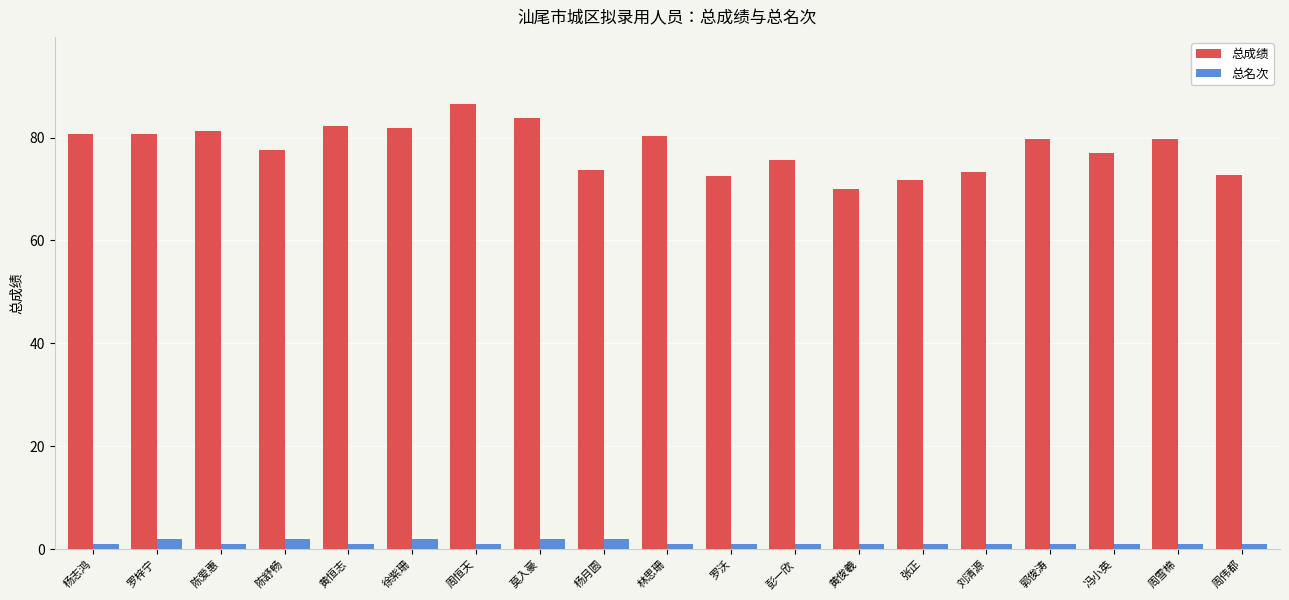

Does the chart contain stacked bars?

No